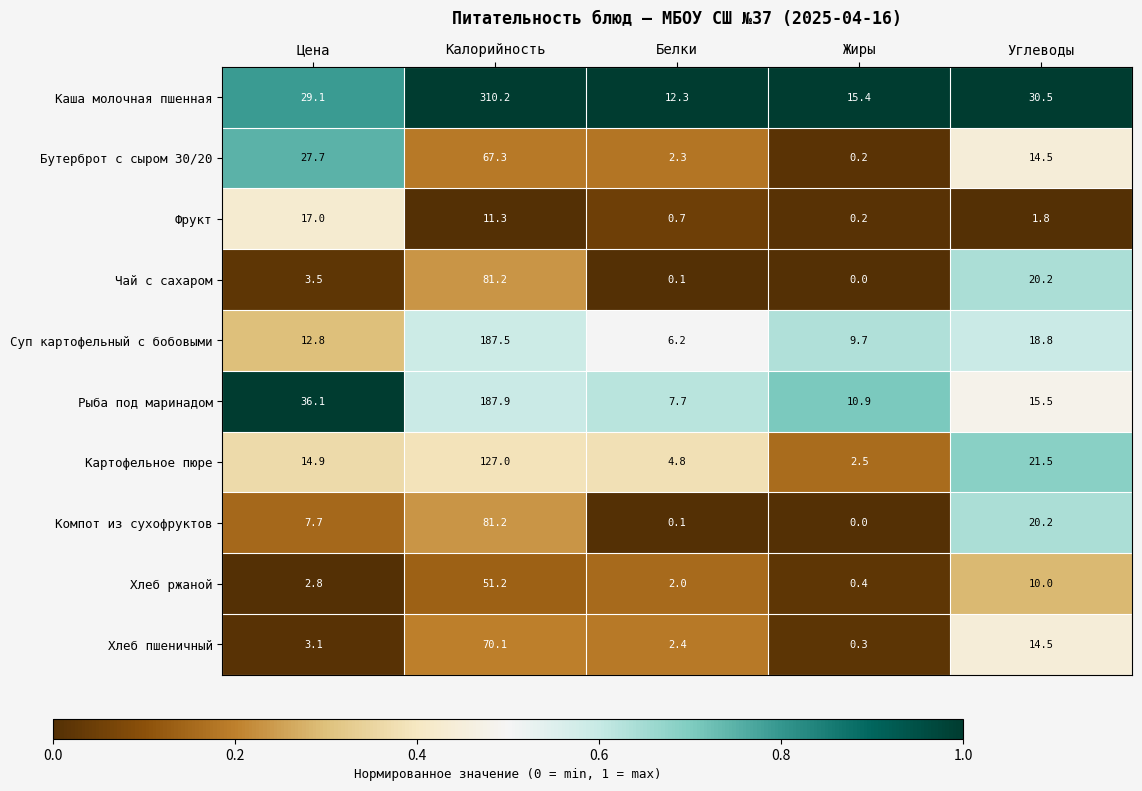

At which category is the sum across all series the highest?

Калорийность